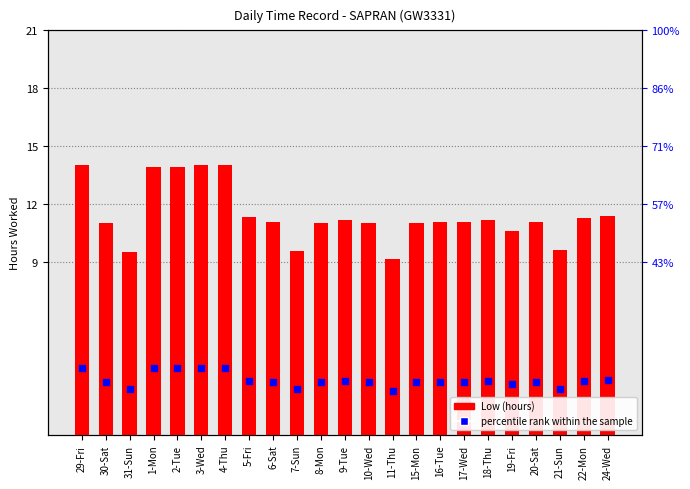

Which series has the widest spread of Y values?

Low (hours)